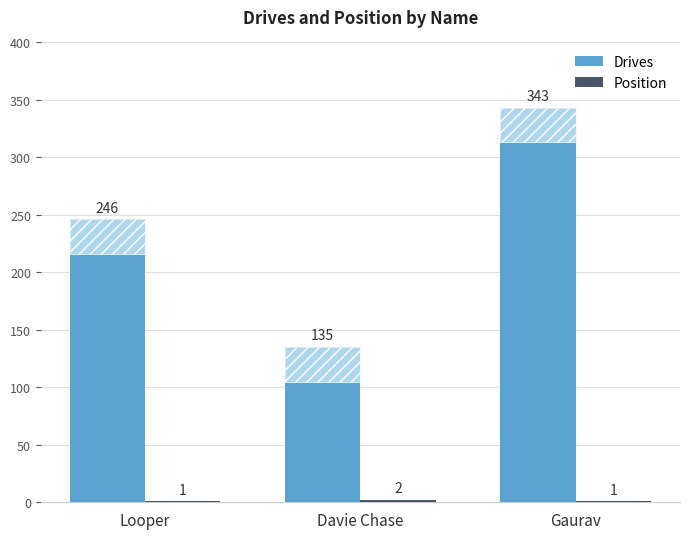

At which category does the chart reach its peak across all series?

Gaurav